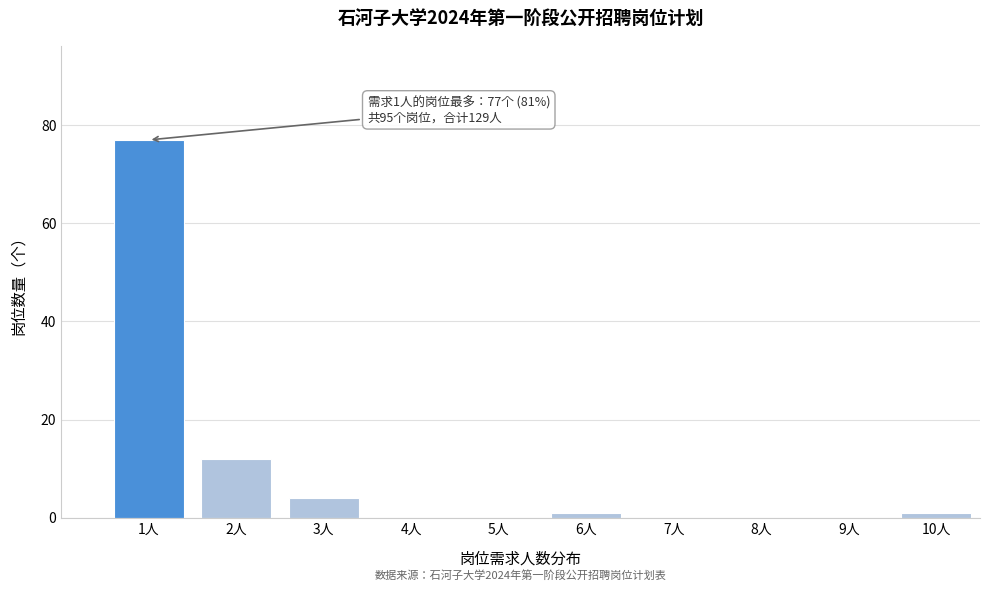

Reading left to right, what are all the values shown in this chart?

1人=77	2人=12	3人=4	4人=0	5人=0	6人=1	7人=0	8人=0	9人=0	10人=1